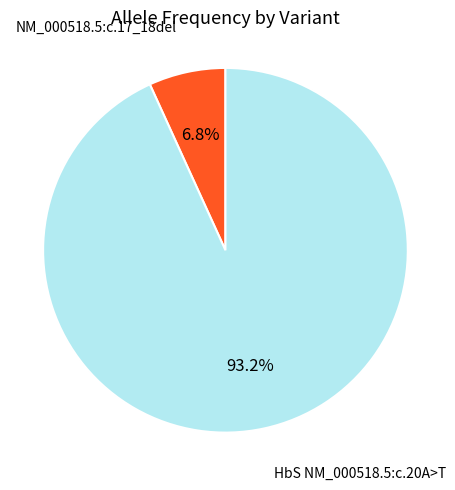

How many slices are in this pie chart?

2